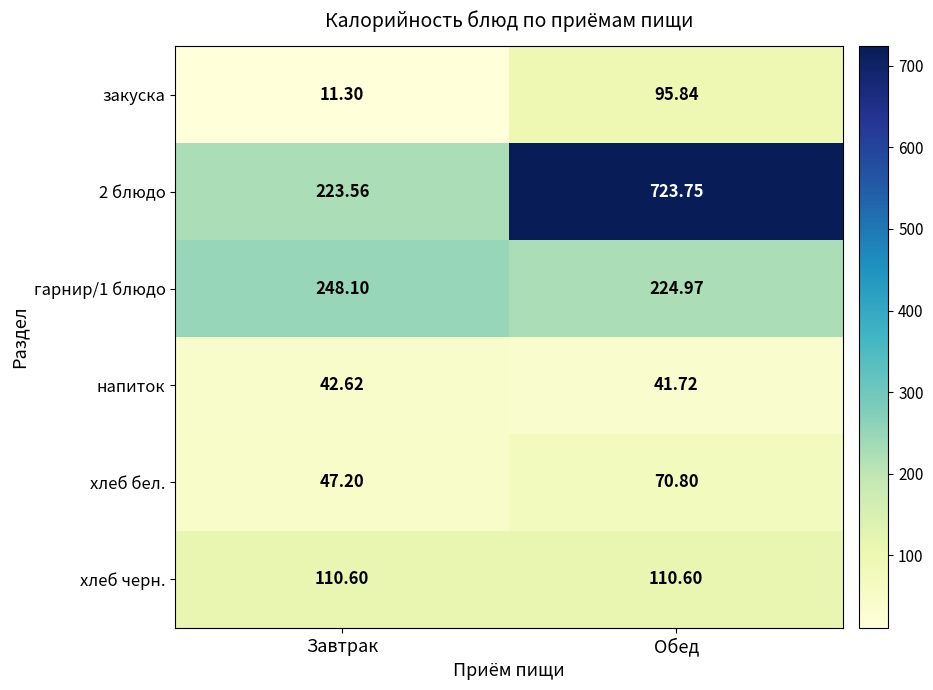

List the labels in order of напиток value, largest first.

Завтрак, Обед